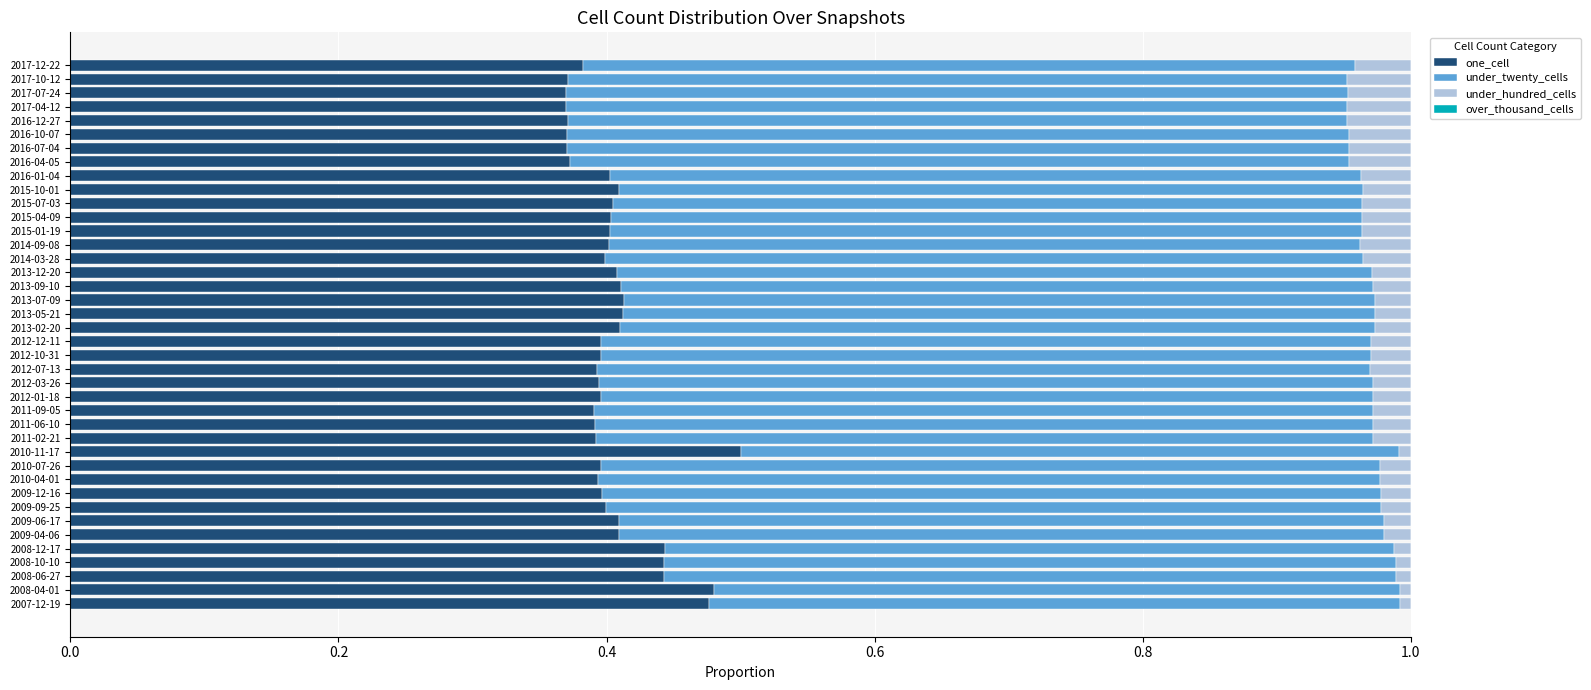

At which label does one_cell reach its peak?

2010-11-17